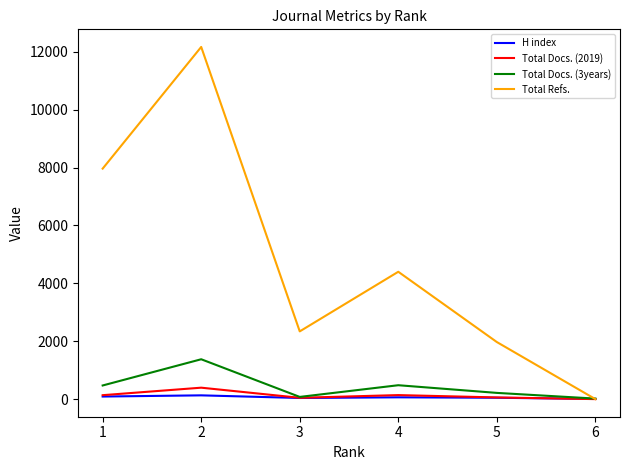

What value does the Total Refs. series have at 1?

7964